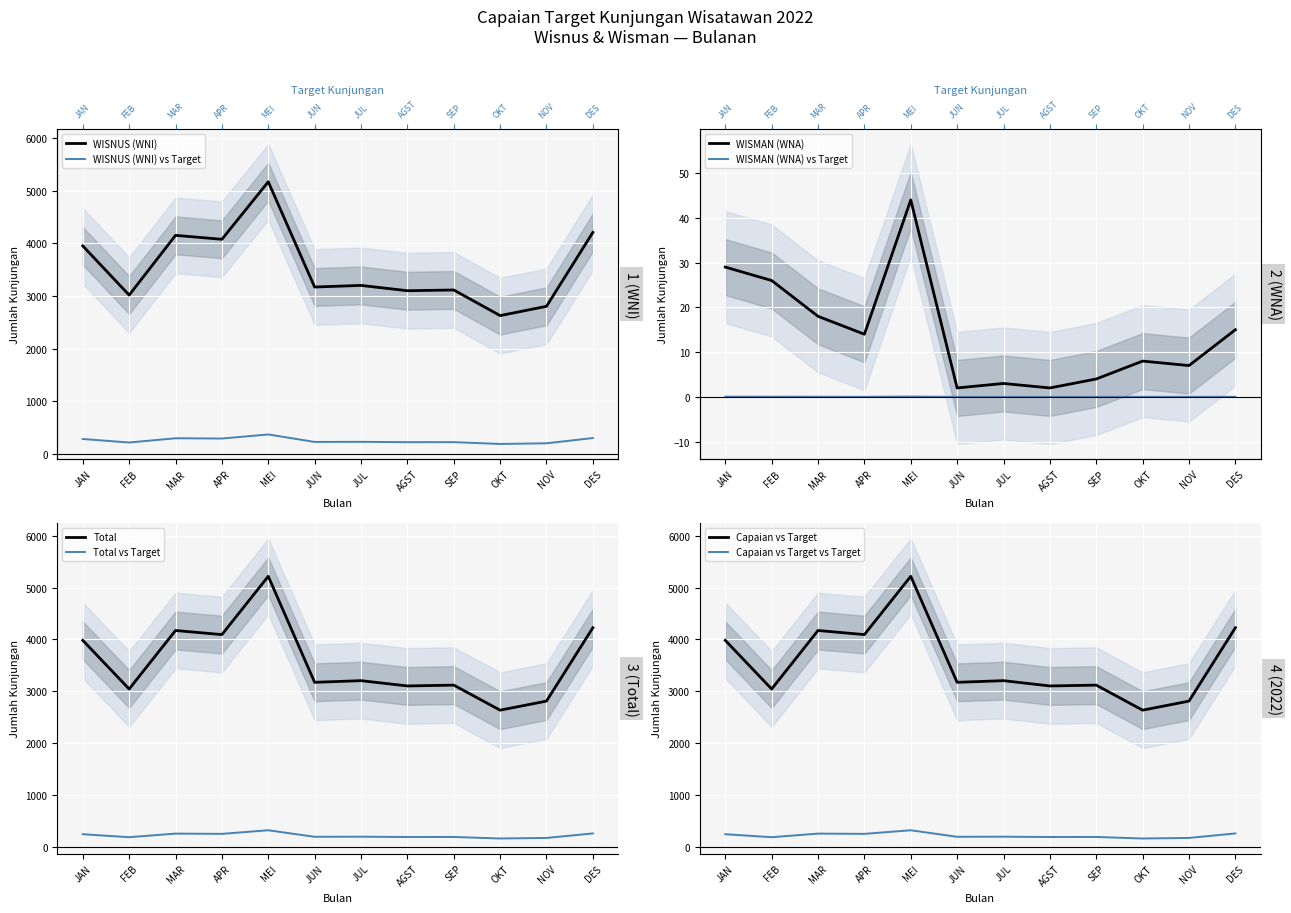

What position from the left is JUN?

6